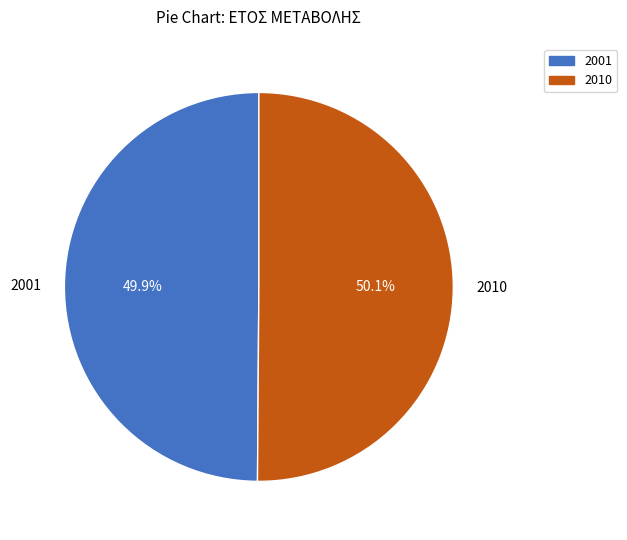

Does any single category account for the majority?

Yes